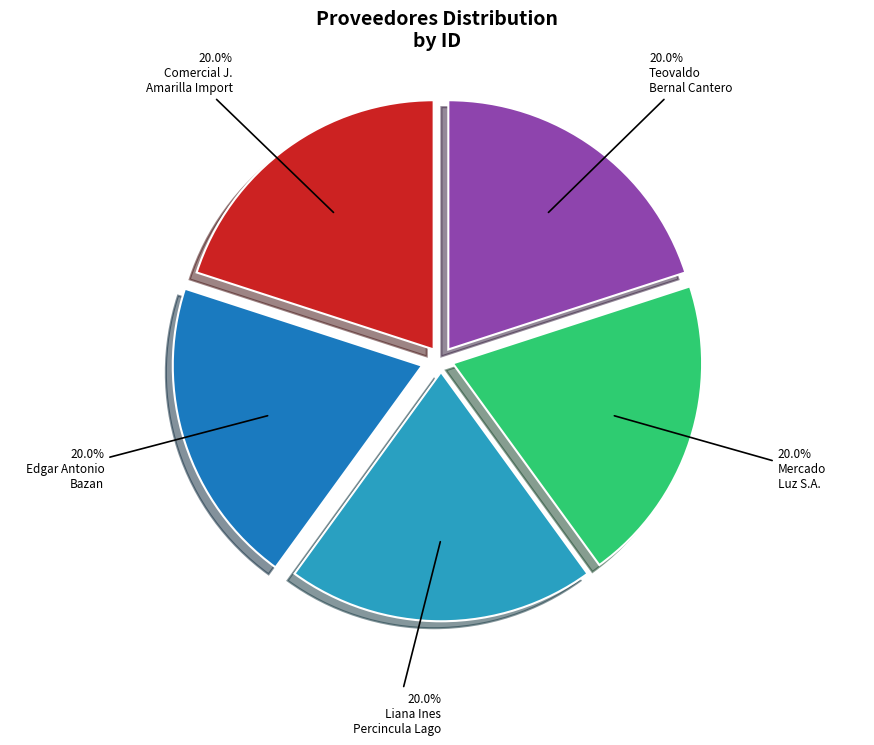

Is there a majority slice in this chart?

No